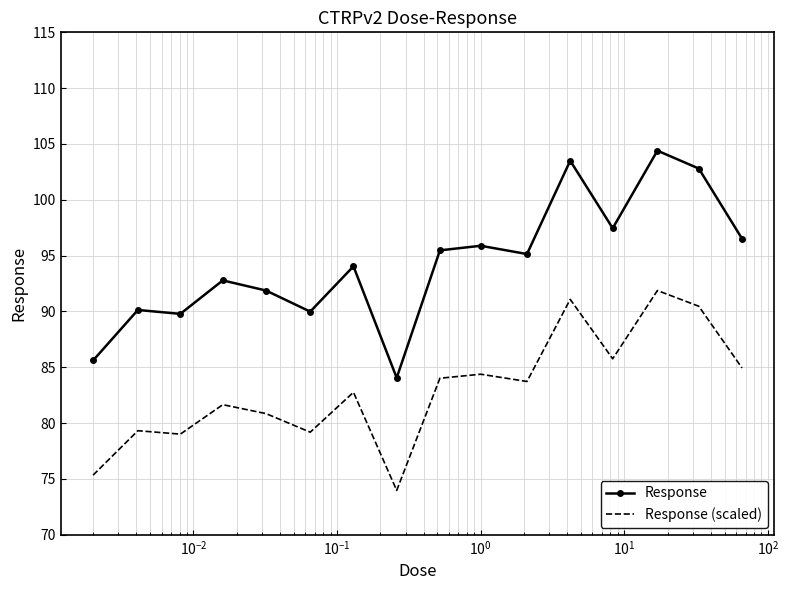

List the series in order of their overall mean, highest first.

Response, Response (scaled)